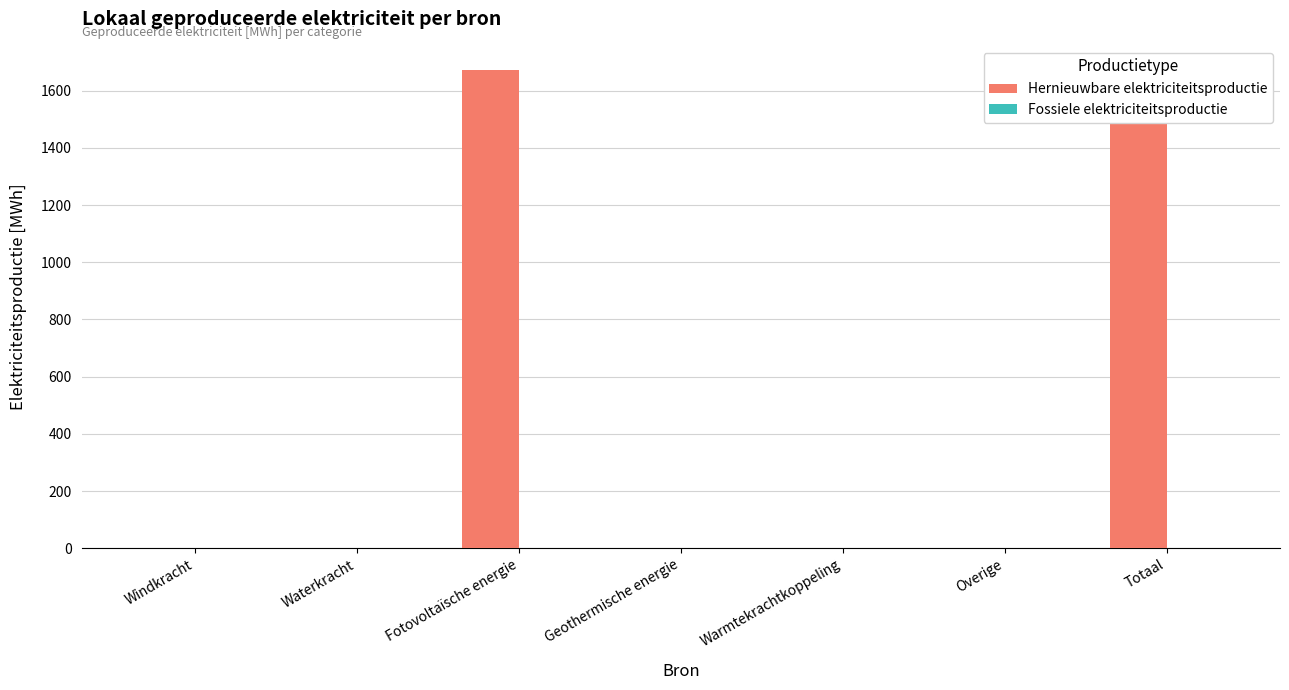

What is the greatest value displayed?

1672.9